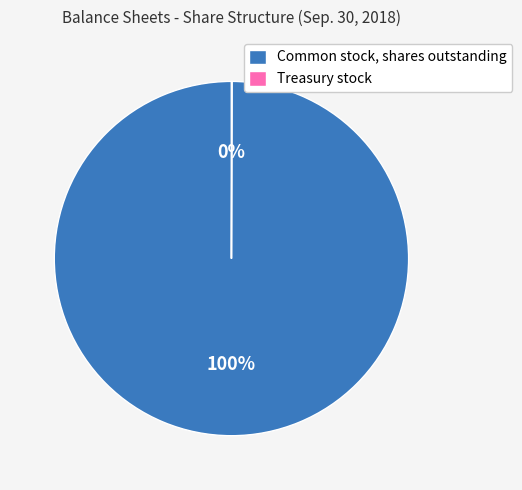

Does any single category account for the majority?

Yes